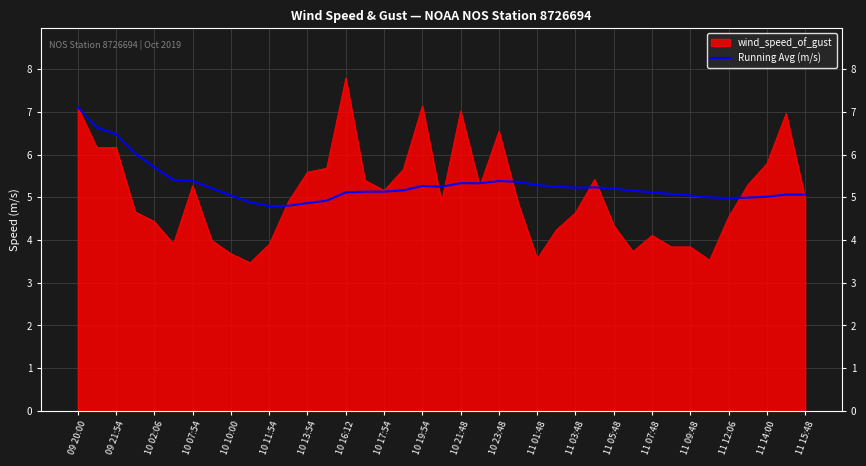

Does the chart have visible grid lines?

Yes